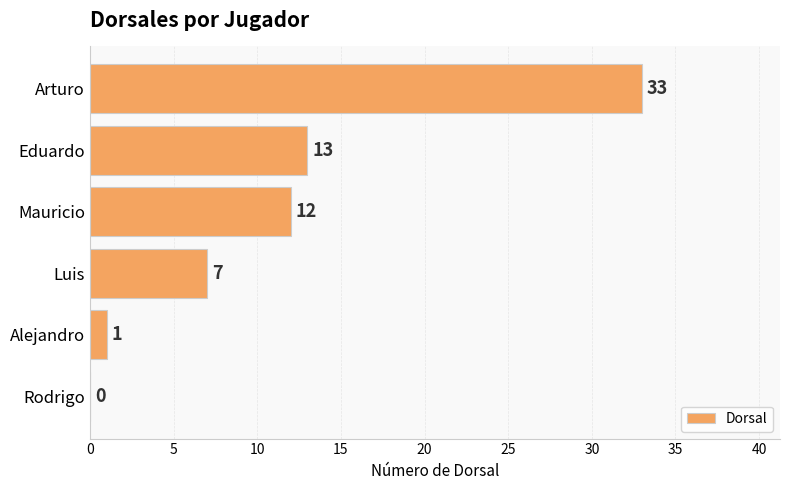

What is the maximum value shown in the chart?

33